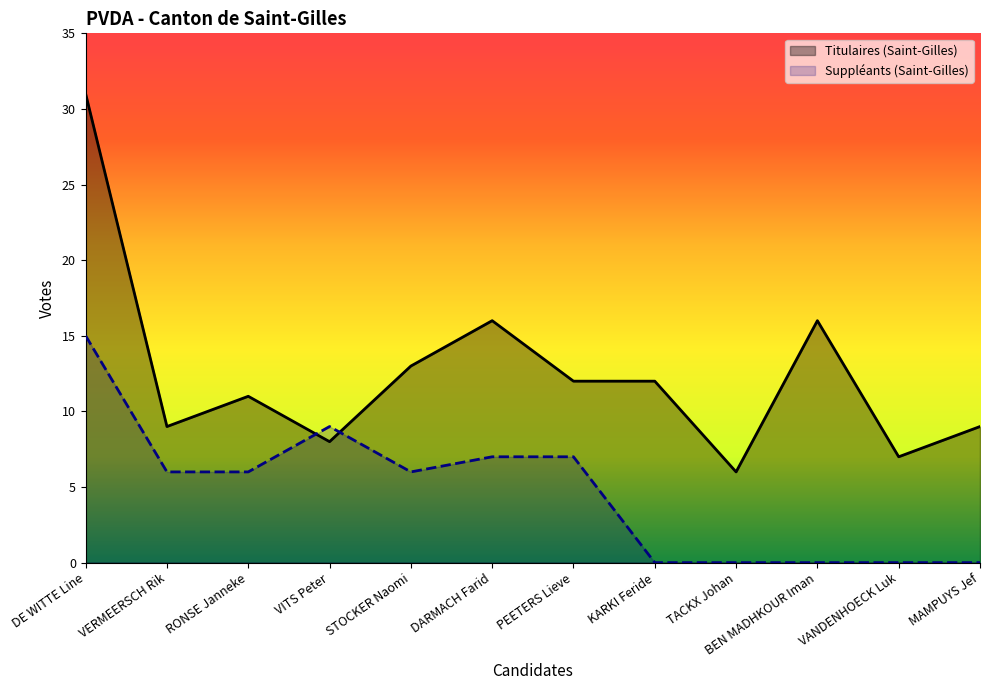

List the labels in order of Suppléants (Saint-Gilles) value, largest first.

DE WITTE Line, VITS Peter, DARMACH Farid, PEETERS Lieve, VERMEERSCH Rik, RONSE Janneke, STOCKER Naomi, KARKI Feride, TACKX Johan, BEN MADHKOUR Iman, VANDENHOECK Luk, MAMPUYS Jef